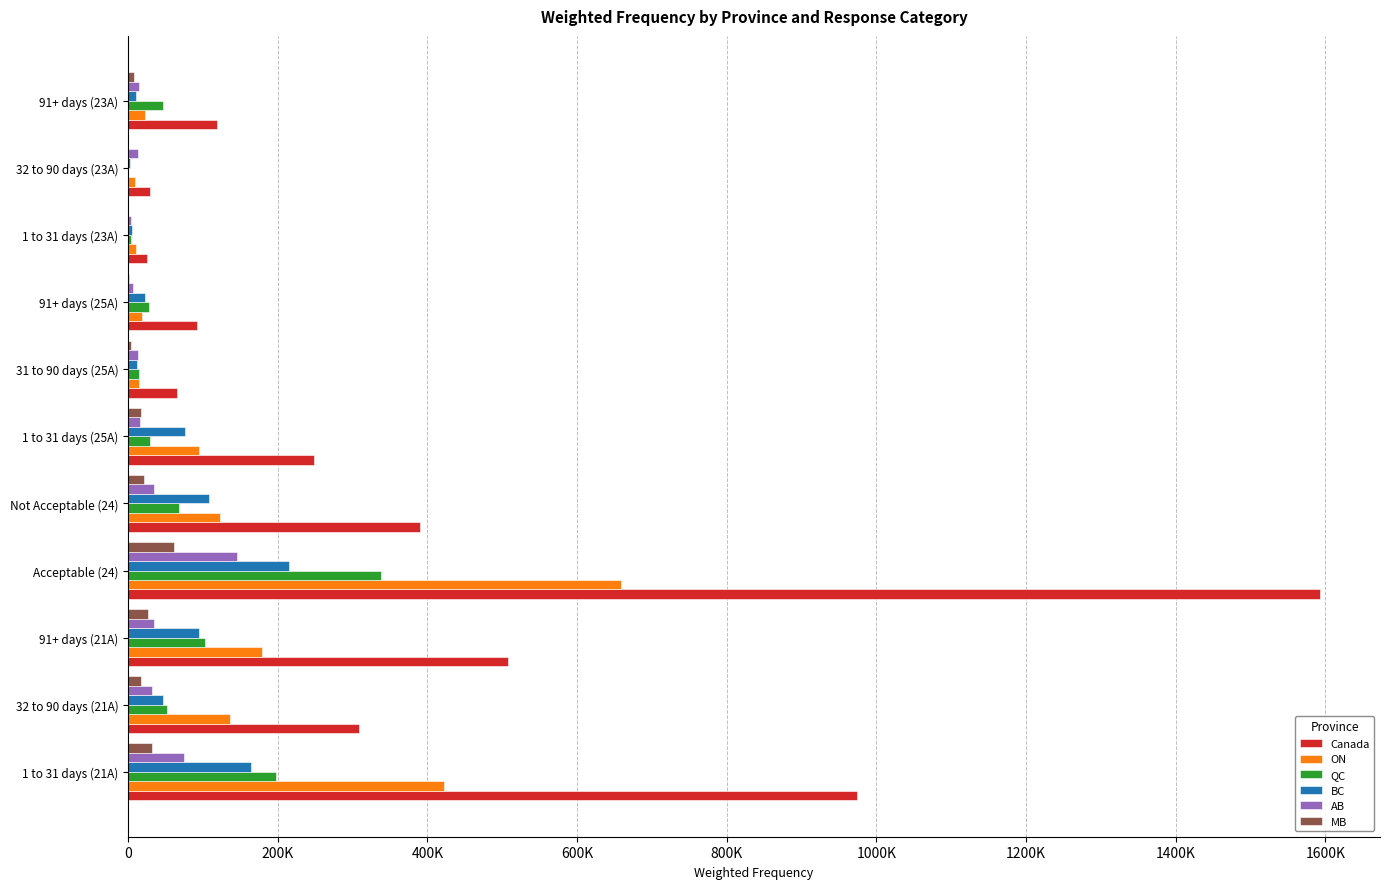

Reading right to left, transcribe all the data shown in this chart.

Canada: 118500	29500	25500	91500	65500	248000	390500	1593500	508000	308500	974500
ON: 22500	9000	10500	18500	14500	94000	123000	658500	178500	136000	422000
QC: 46500	0	3500	27500	14500	29000	68000	337500	103000	52000	198000
BC: 10000	3000	5500	23000	12000	76500	107500	215500	94500	46500	163500
AB: 14000	13000	4000	7000	13500	16000	34000	145500	34000	31500	74000
MB: 7500	0	0	1000	4000	16500	21500	61500	27000	16500	31500